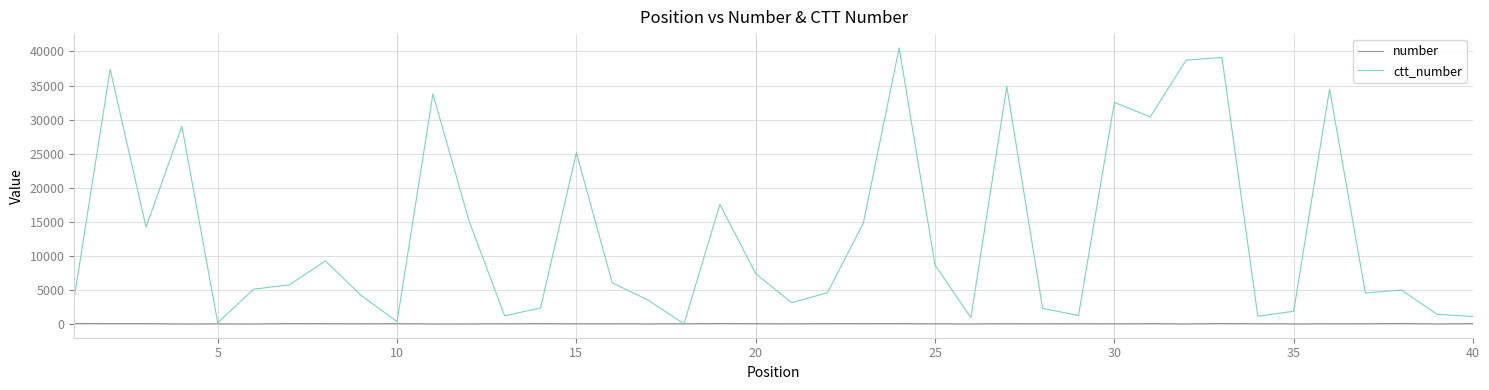

Which series has the largest total across all categories?

ctt_number